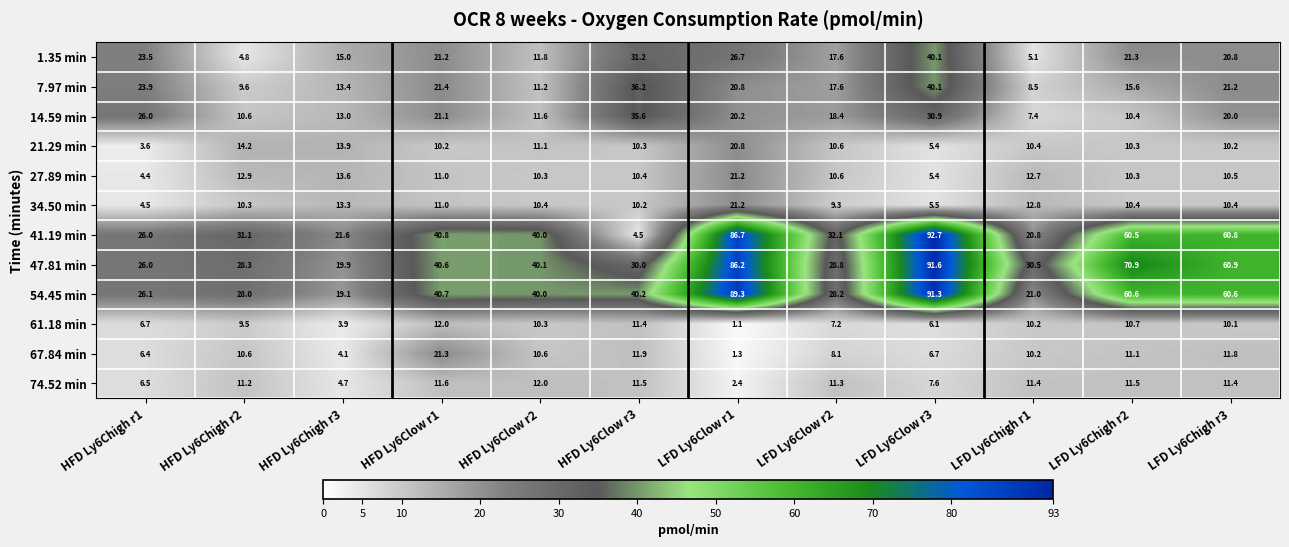

Where is 7.97 min nearest to the value 24?

HFD Ly6Chigh r1